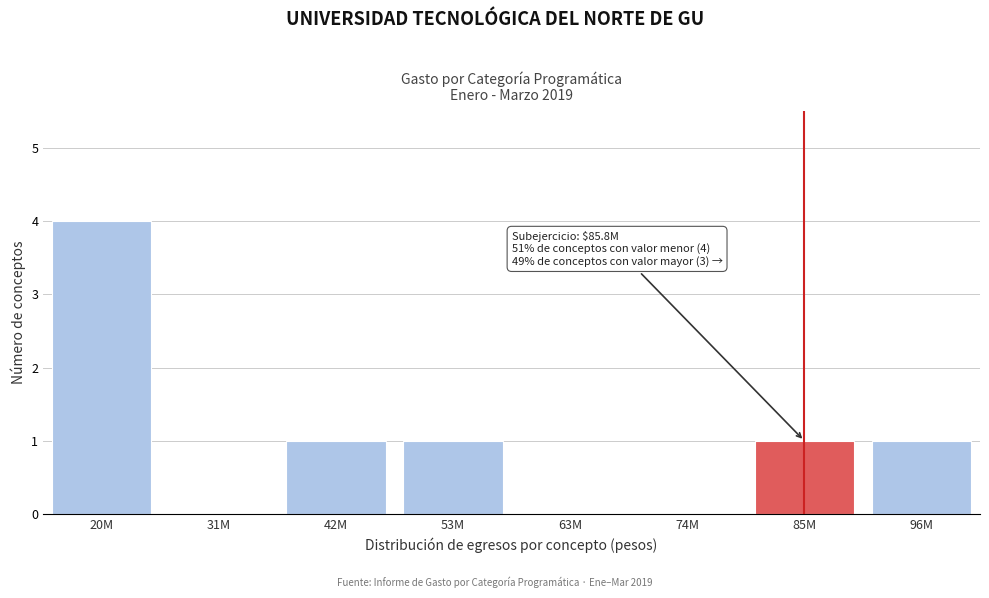

Reading left to right, list all the values displayed in this chart.

20M=4	31M=0	42M=1	53M=1	63M=0	74M=0	85M=1	96M=1